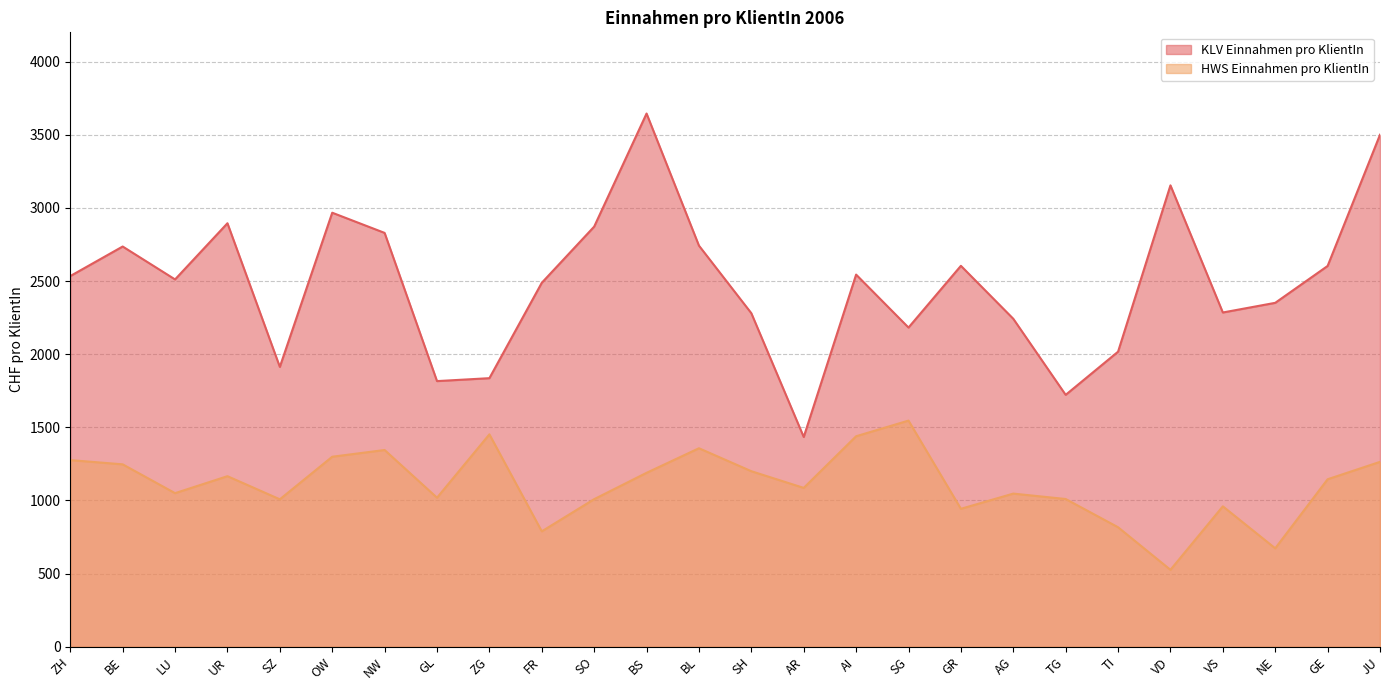

What is the greatest value displayed?

3645